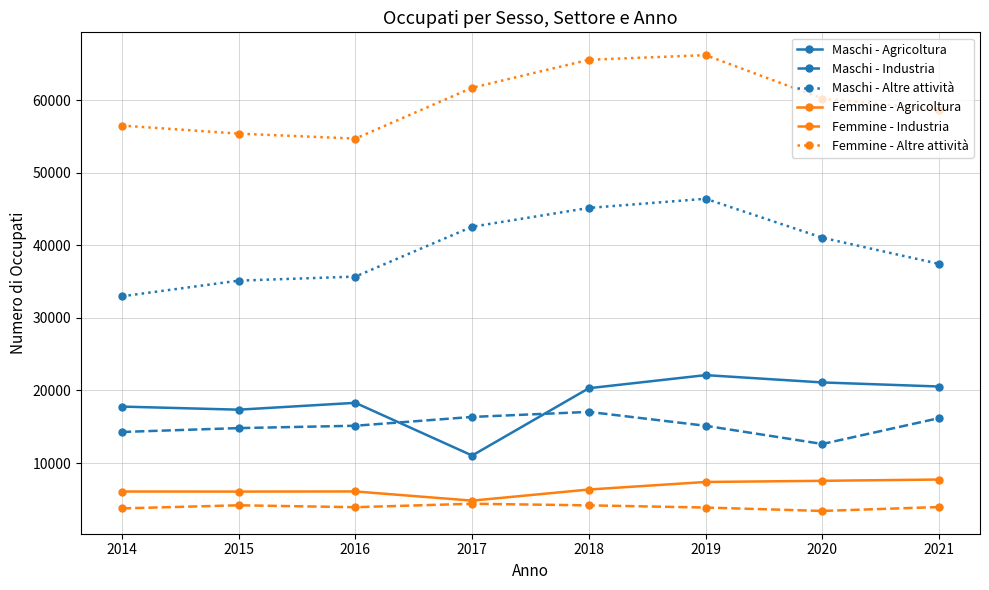

What is the lowest value of the Maschi - Agricoltura series?

11035